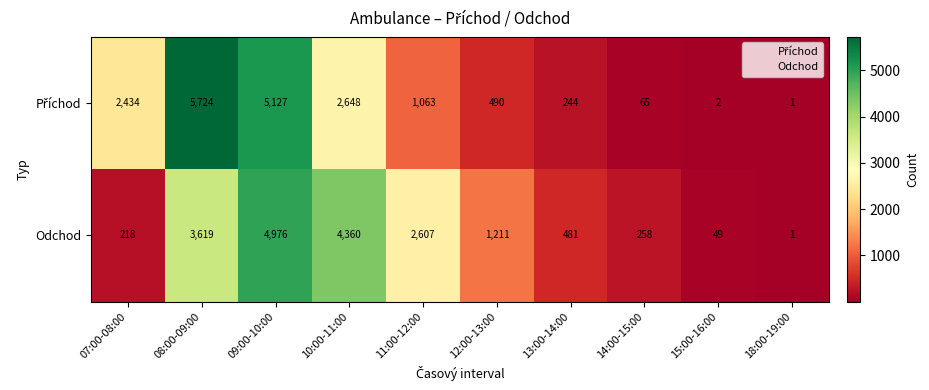

Is it true that Odchod equals 1432 at 11:00-12:00?

False